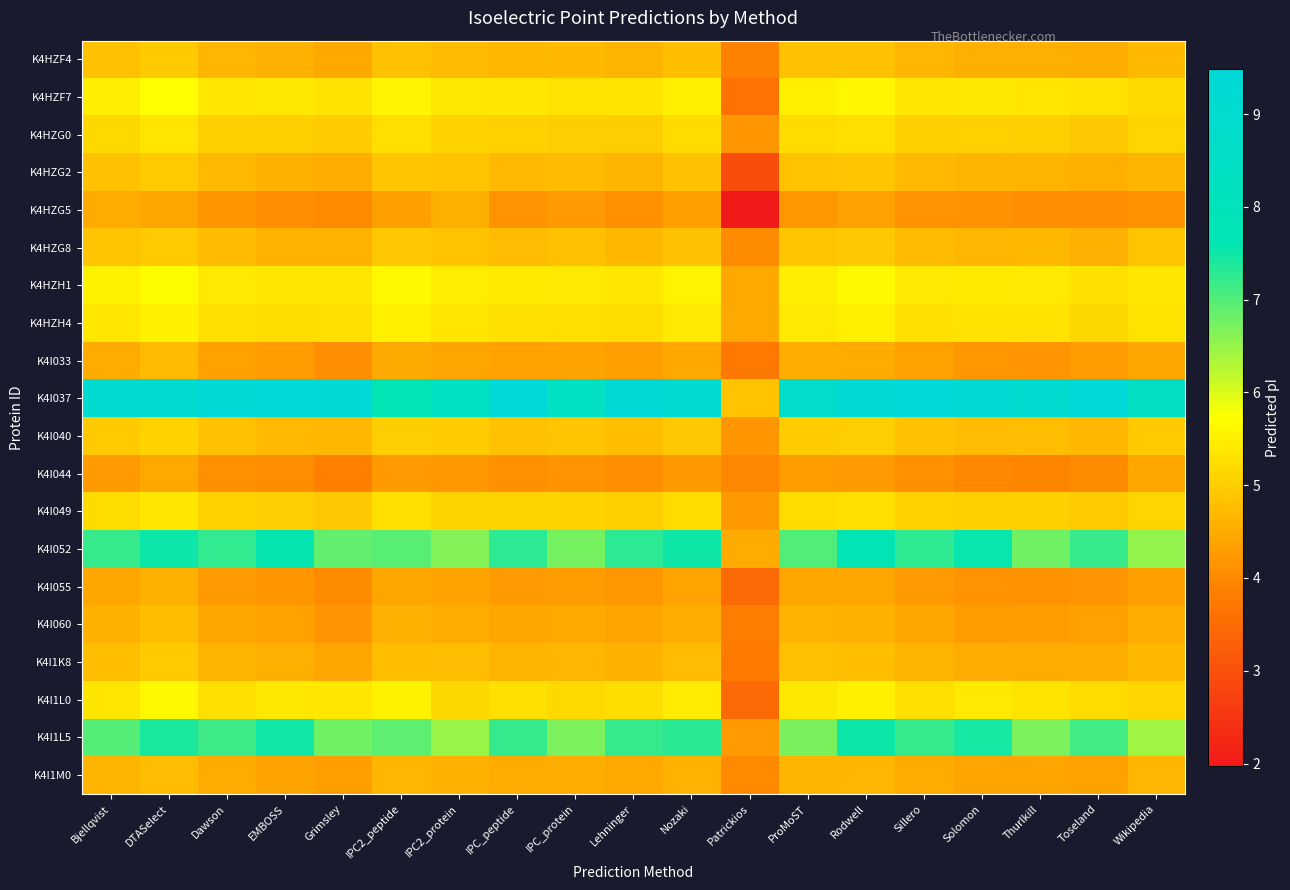

At Rodwell, list the series in order from largest to smallest.

K4I037, K4I052, K4I1L5, K4HZH1, K4HZF7, K4I1L0, K4HZH4, K4HZG0, K4I049, K4I040, K4HZG8, K4HZG2, K4HZF4, K4I1K8, K4I1M0, K4I060, K4I033, K4I055, K4HZG5, K4I044